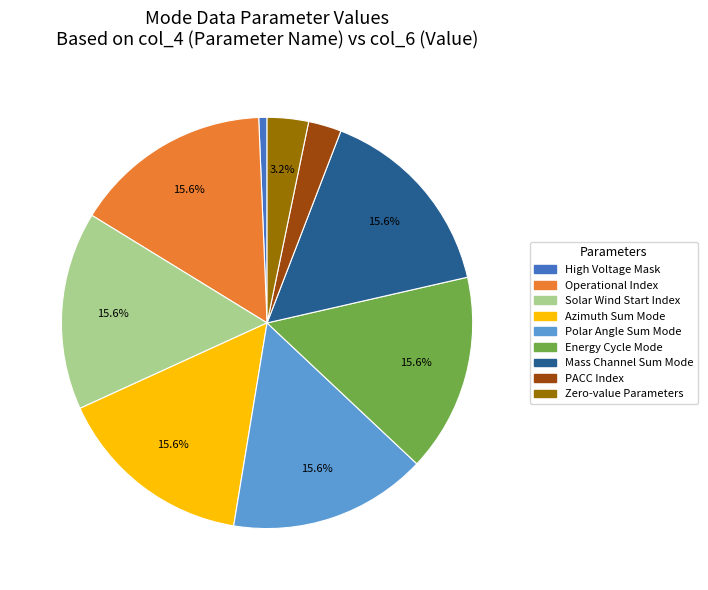

True or false: Mass Channel Sum Mode accounts for 9% of the total.

False